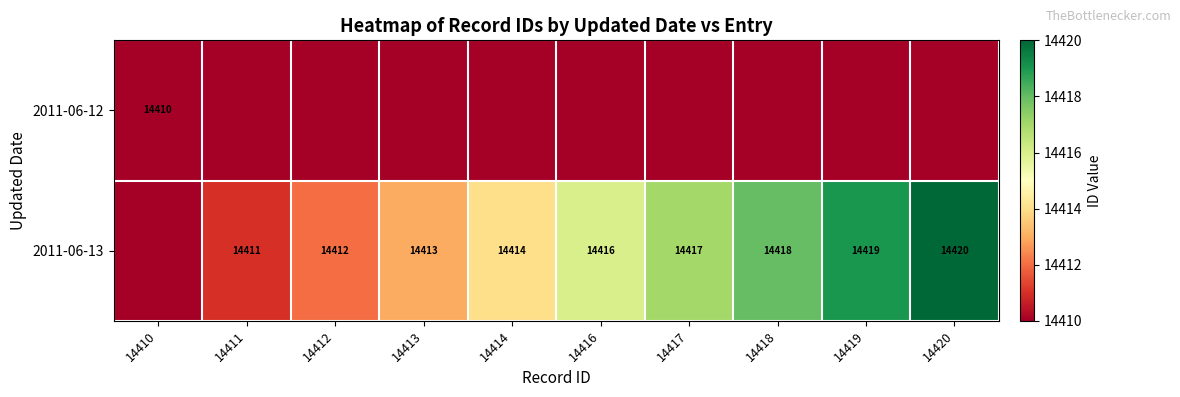

What is the difference between the 2011-06-13 values at 14417 and 14411?

6